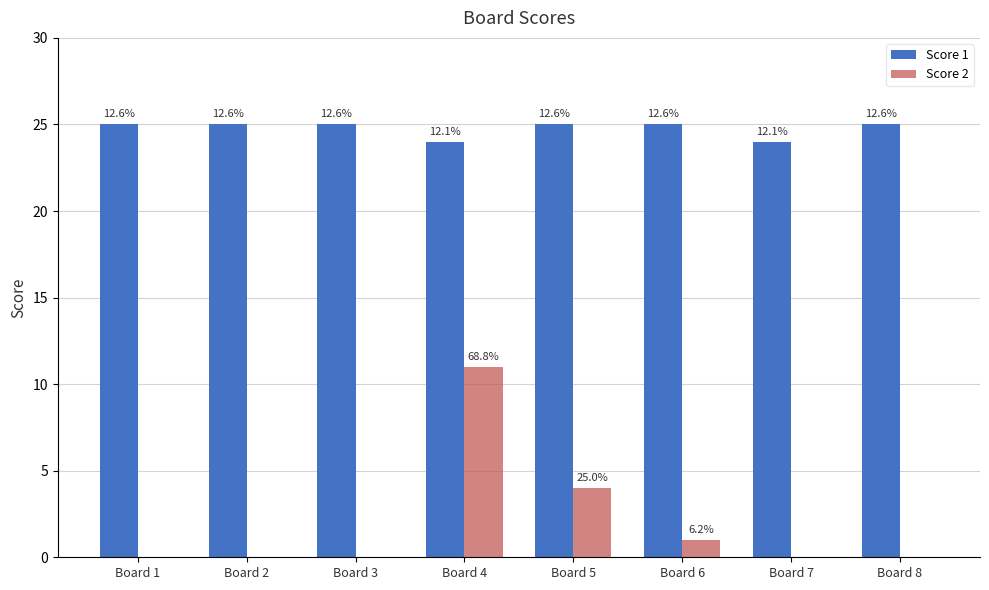

How many groups of bars are there?

8